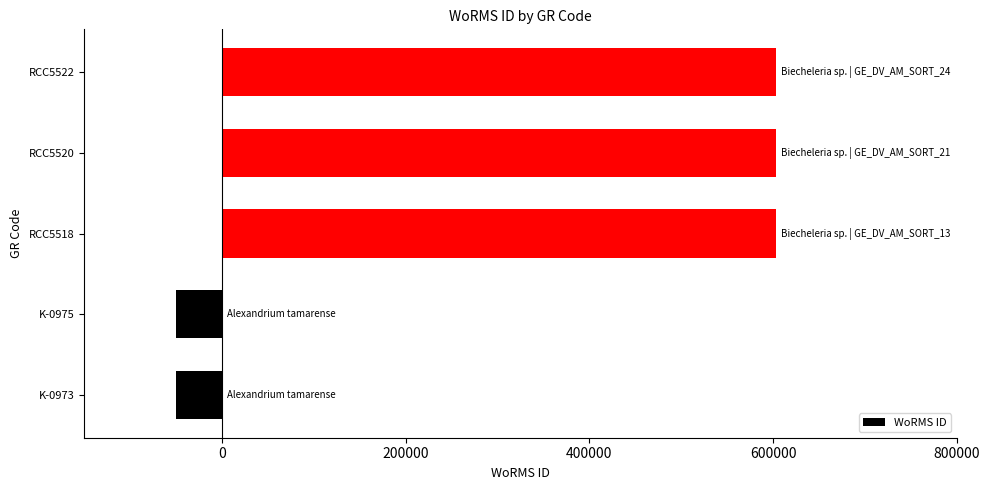

Count the number of categories in the chart.

5